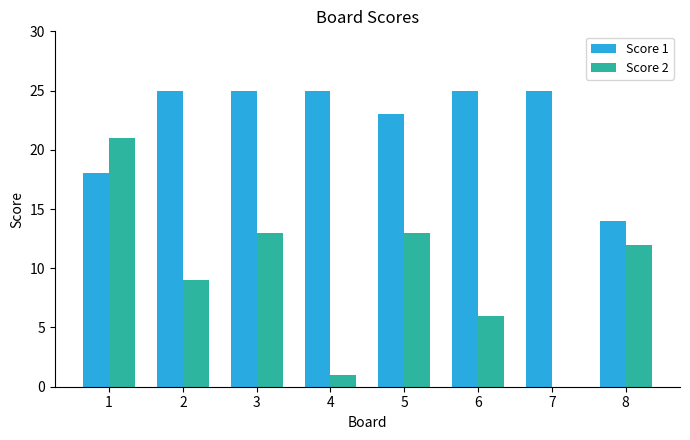

Between 1 and 8, which series saw the biggest shift?

Score 2